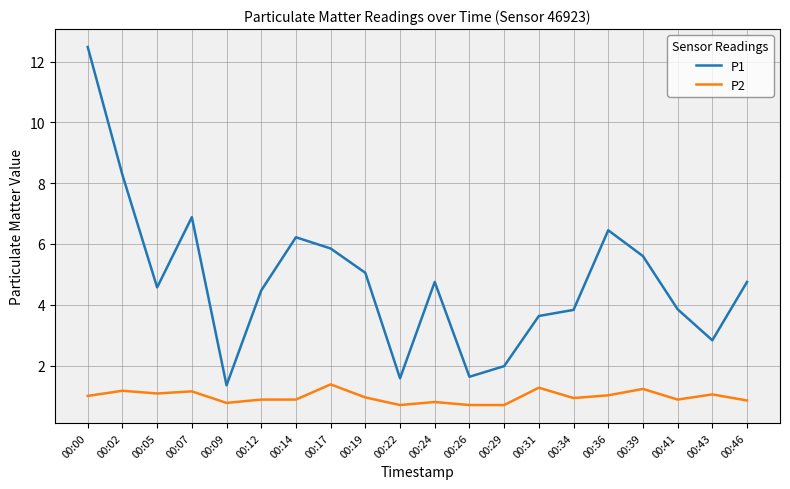

What is the average value of the P2 series?

1.0